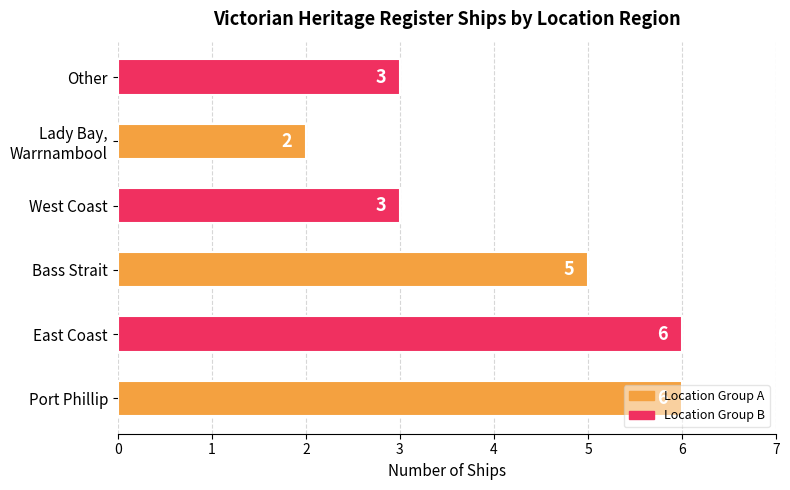

Is it true that the value at Port Phillip is 6?

True